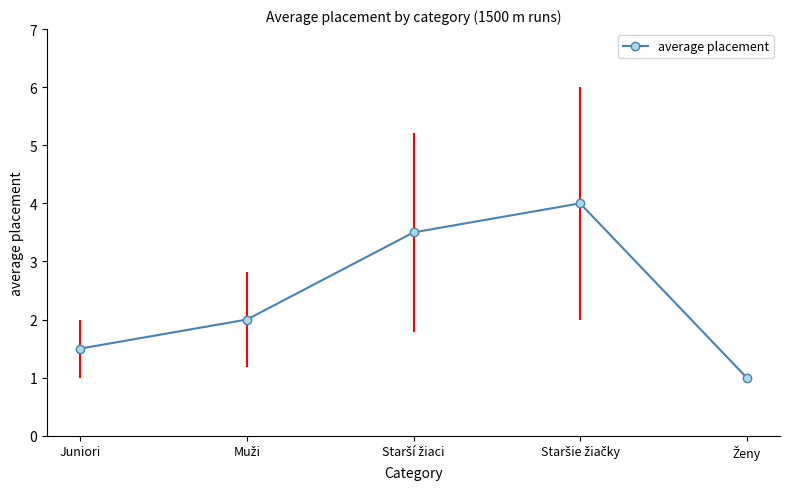

The value at Juniori is 2.4. True or false?

False